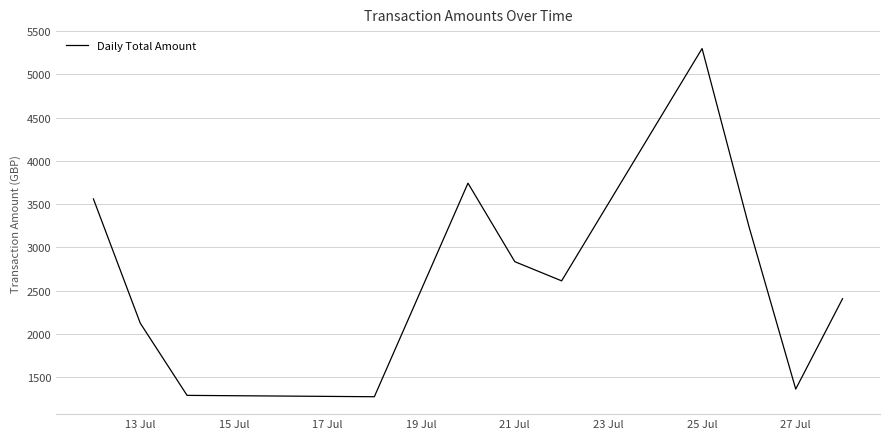

What is the minimum value shown in the chart?

1271.1